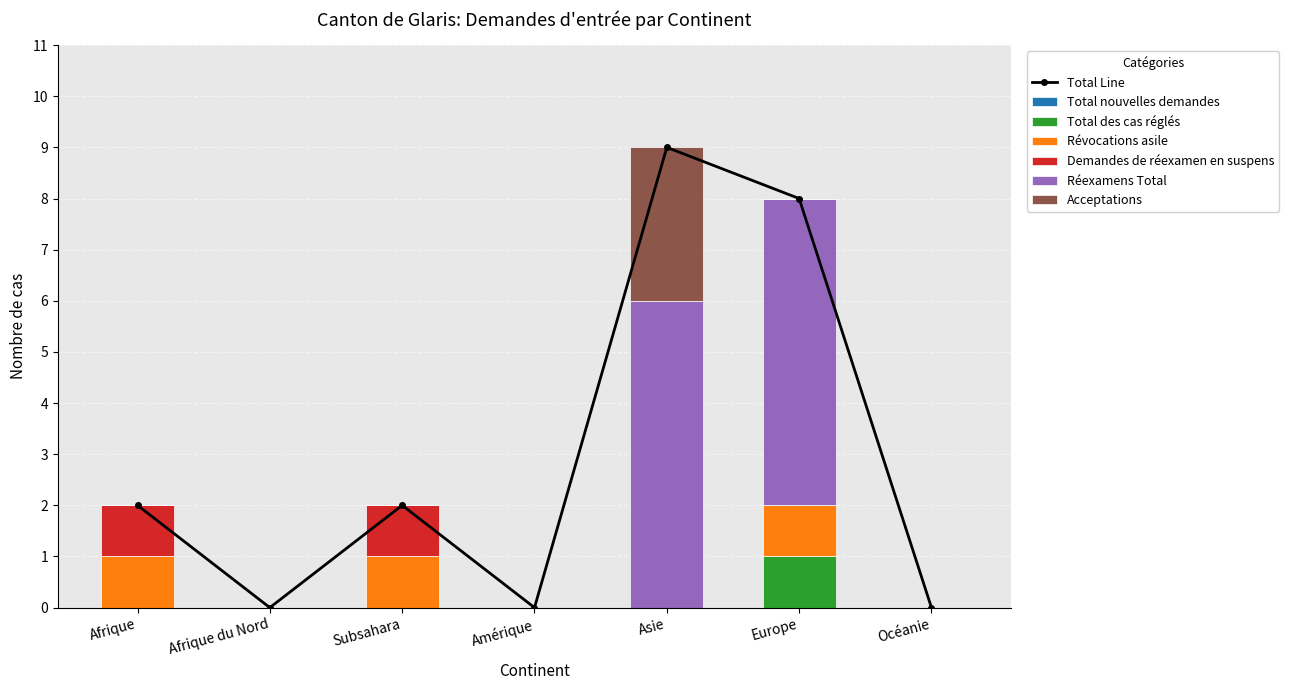

Which category has the highest value in the Total des cas réglés series?

Europe